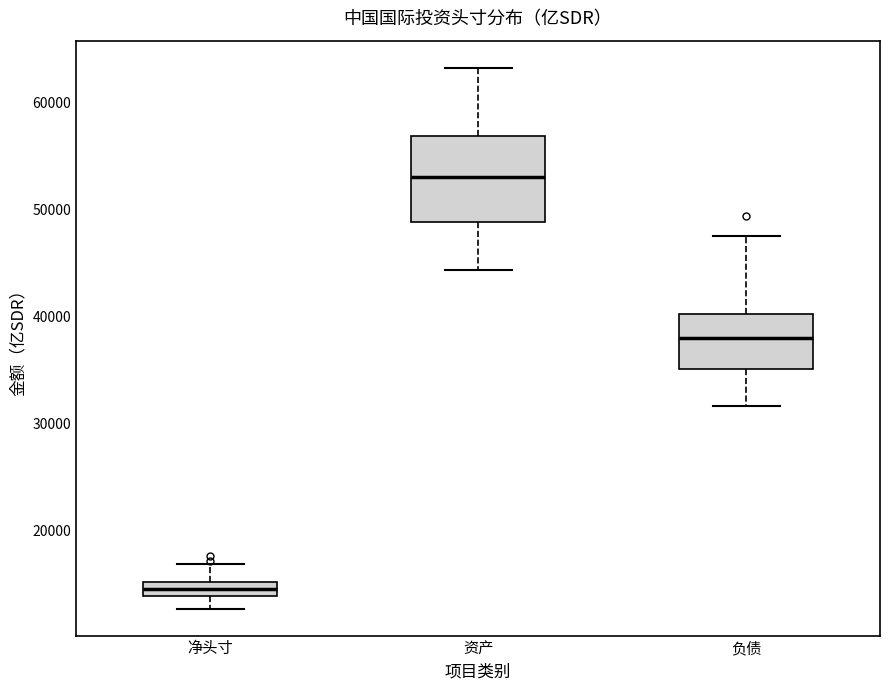

Where is the lower edge of the box for 负债 on the y-axis? The values are not printed on the chart, so give them approximately, as read against the axis.

35000